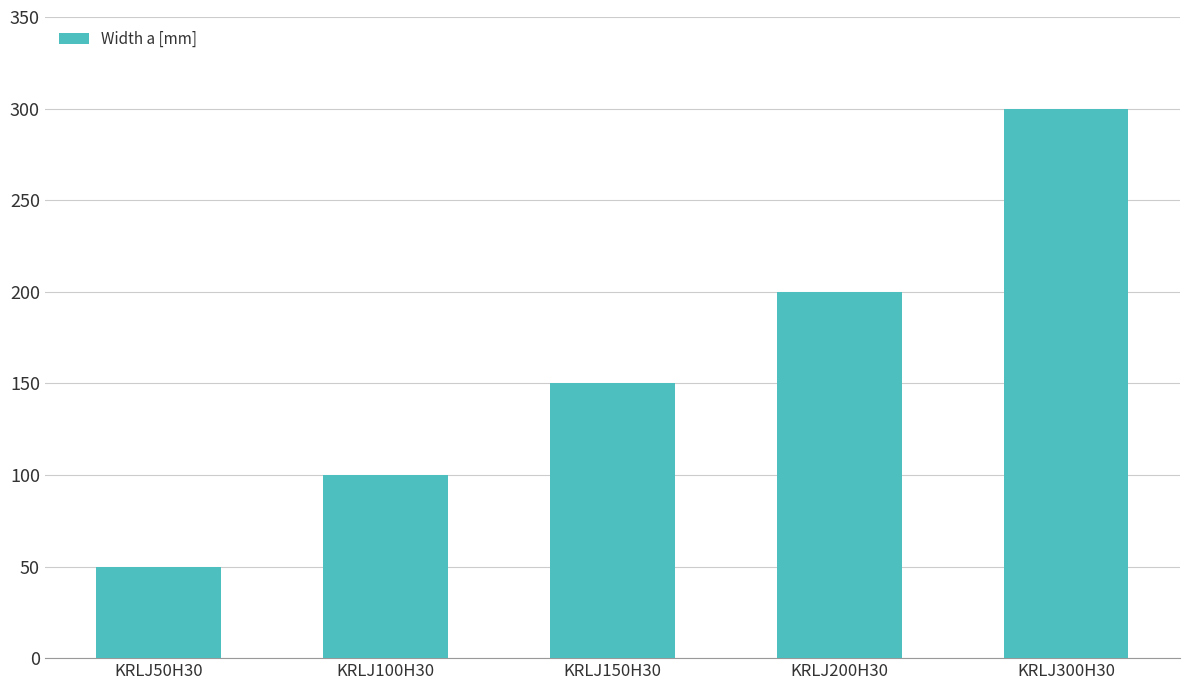

At which category does the chart reach its peak across all series?

KRLJ300H30